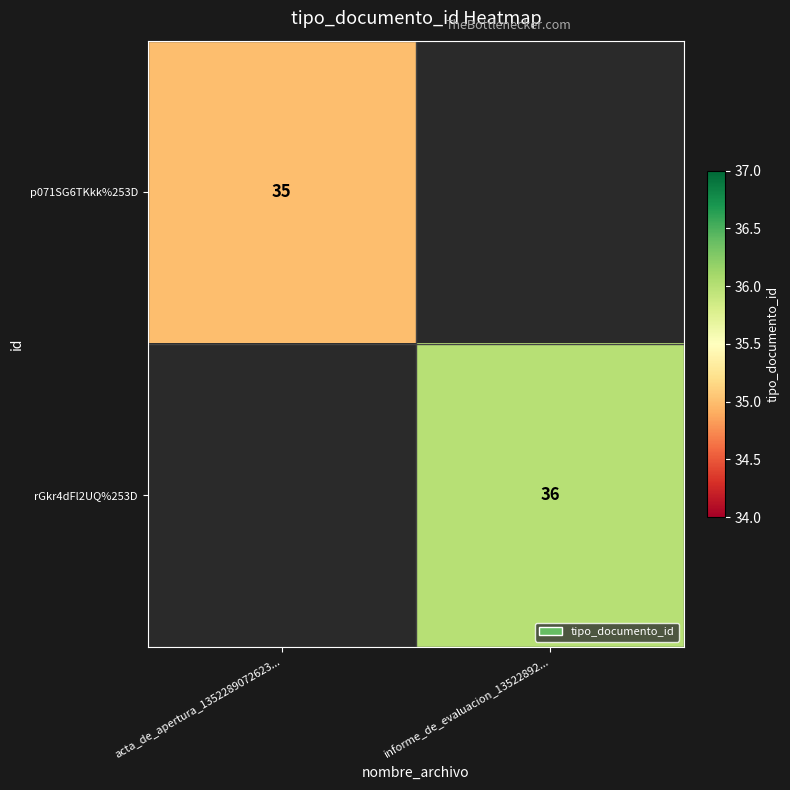

Which label corresponds to the smallest value in the chart?

acta_de_apertura_1352289072623...